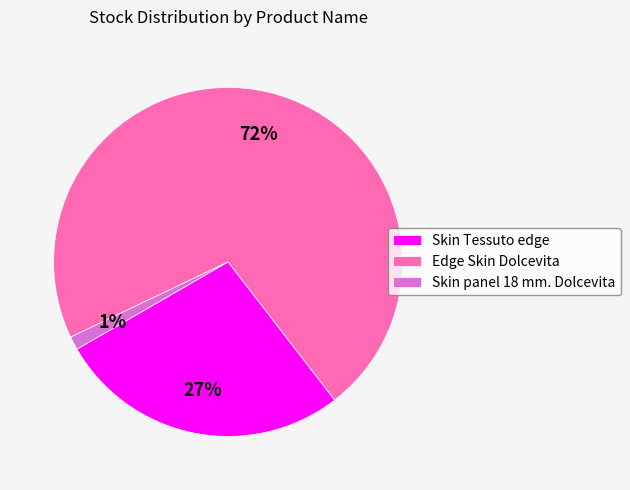

Which slice represents more than half of the pie?

Edge Skin Dolcevita